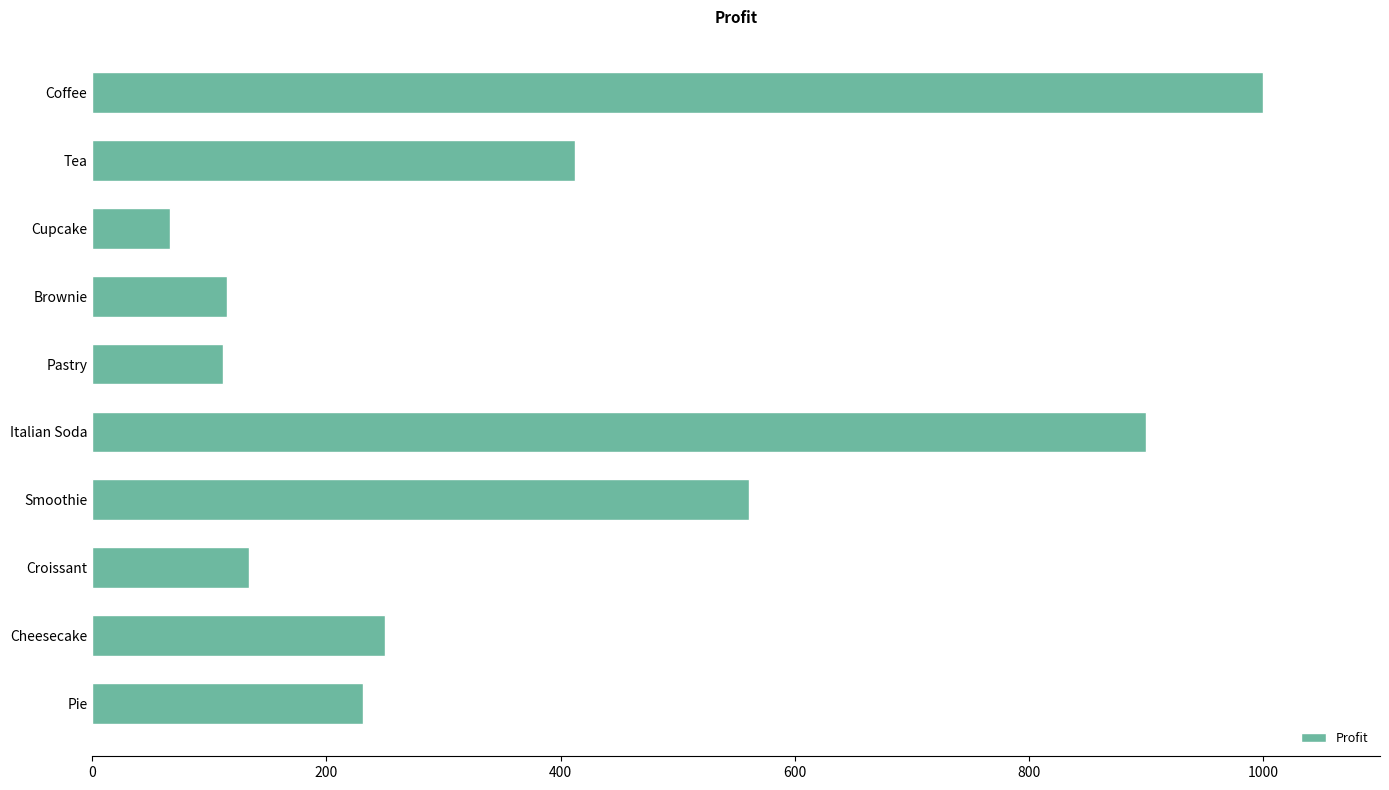

At which label is the value closest to 533?

Smoothie